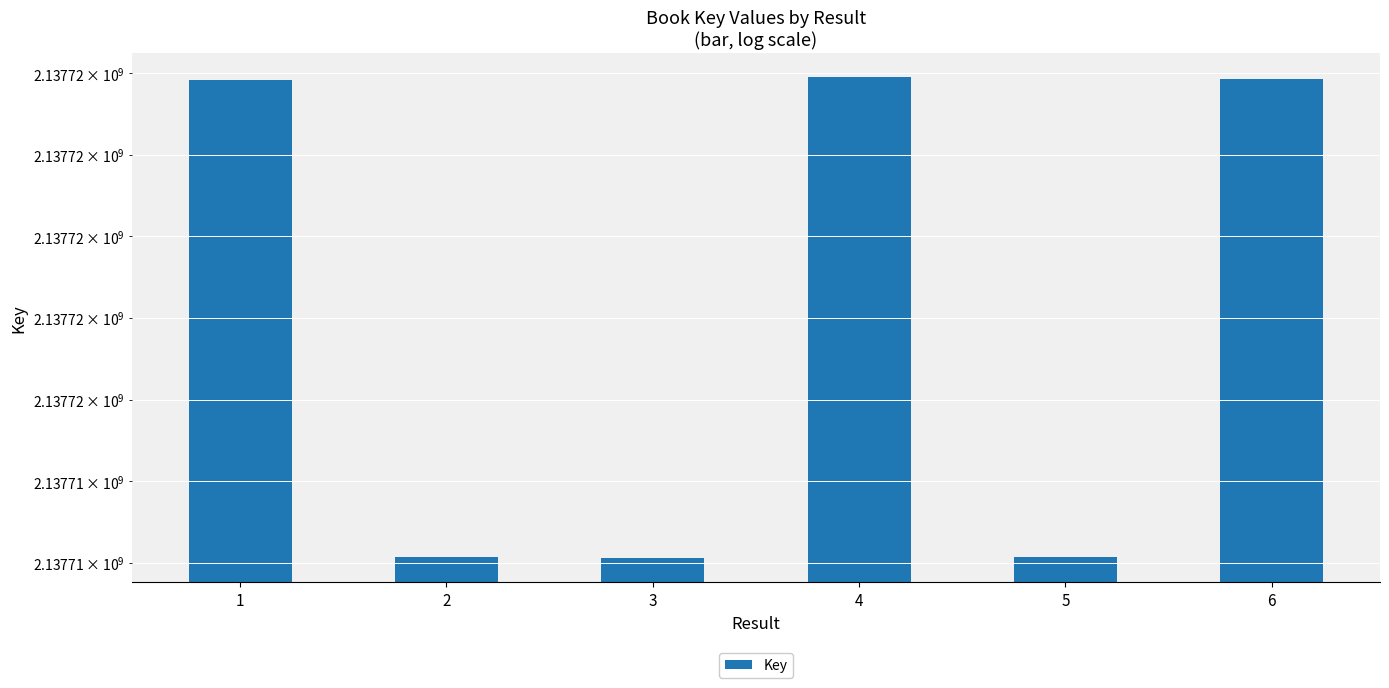

How many values are below 2137719908?

3